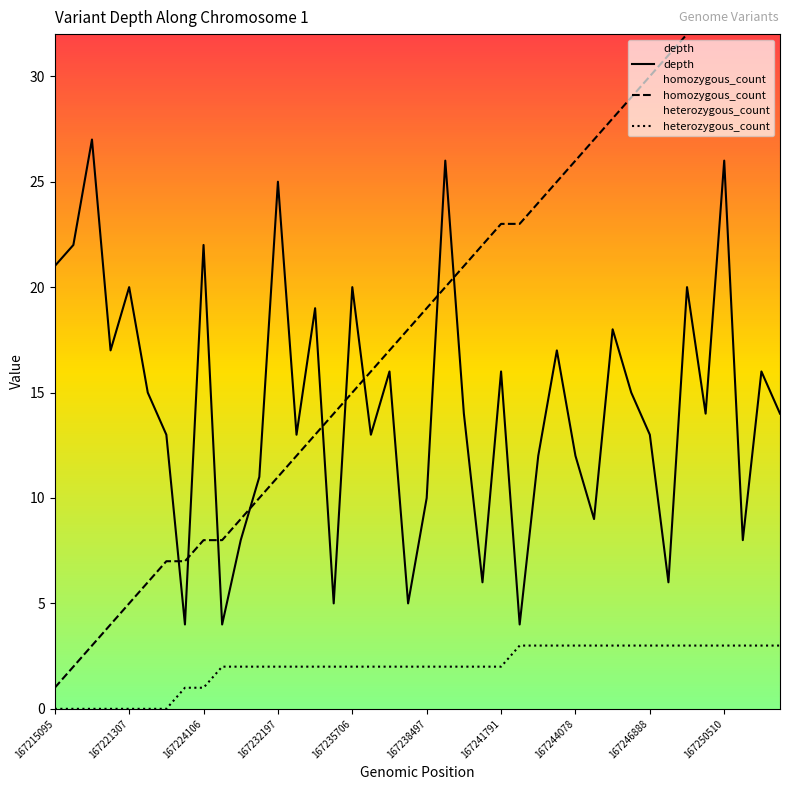

True or false: depth has a value of 12 at 167244078.

True